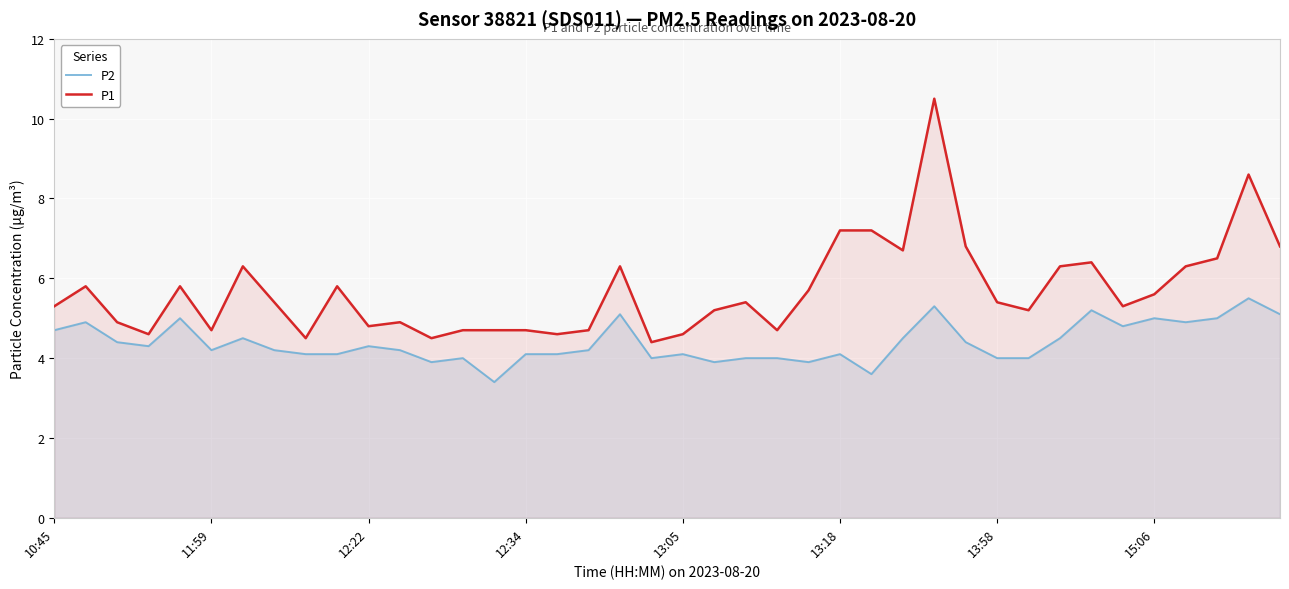

Which series has the widest spread of values?

P1